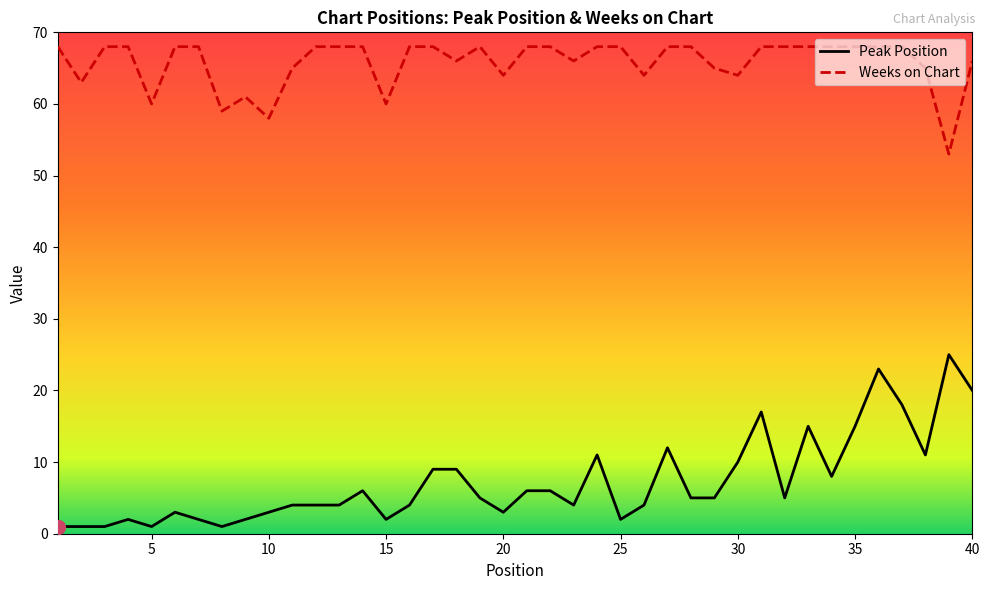

Reading left to right, what are all the values shown in this chart?

Peak Position: 1	1	1	2	1	3	2	1	2	3	4	4	4	6	2	4	9	9	5	3	6	6	4	11	2	4	12	5	5	10	17	5	15	8	15	23	18	11	25	20
Weeks on Chart: 68	63	68	68	60	68	68	59	61	58	65	68	68	68	60	68	68	66	68	64	68	68	66	68	68	64	68	68	65	64	68	68	68	68	68	68	68	65	53	66